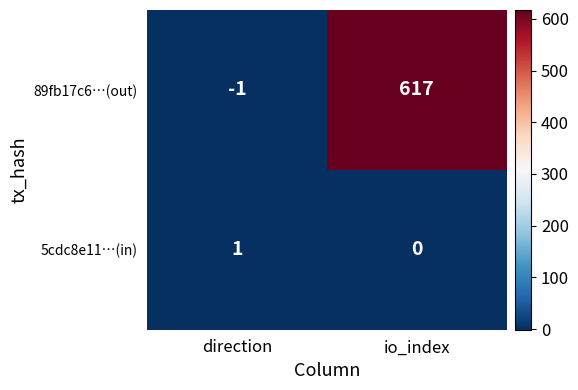

True or false: 5cdc8e11…(in) has a value of 0 at io_index.

True